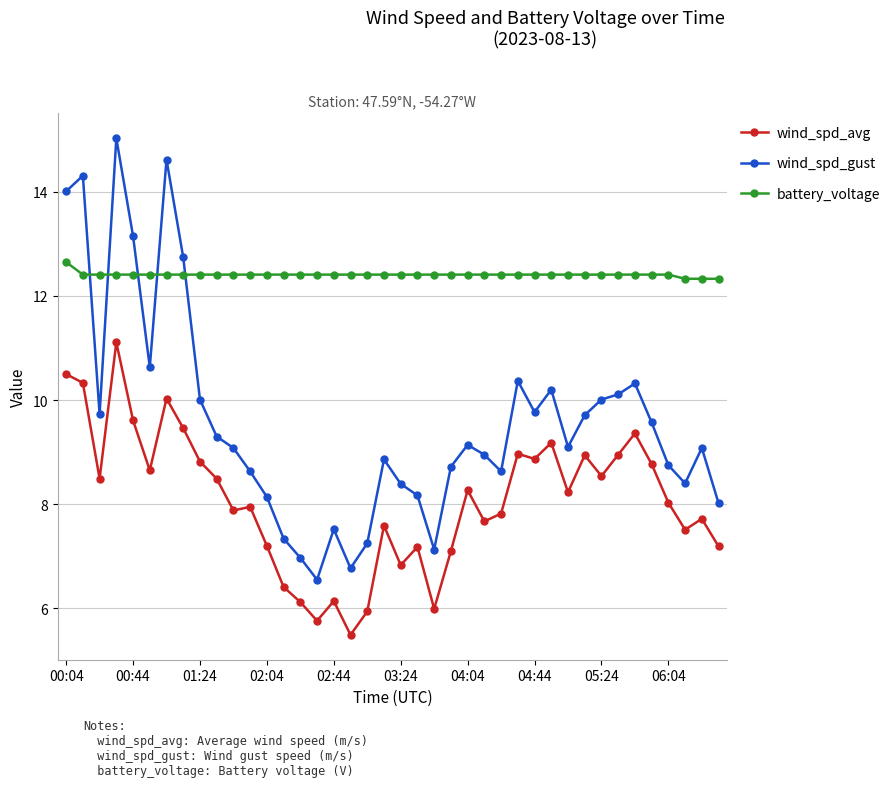

True or false: wind_spd_gust has more than 1 interior local peaks.

True